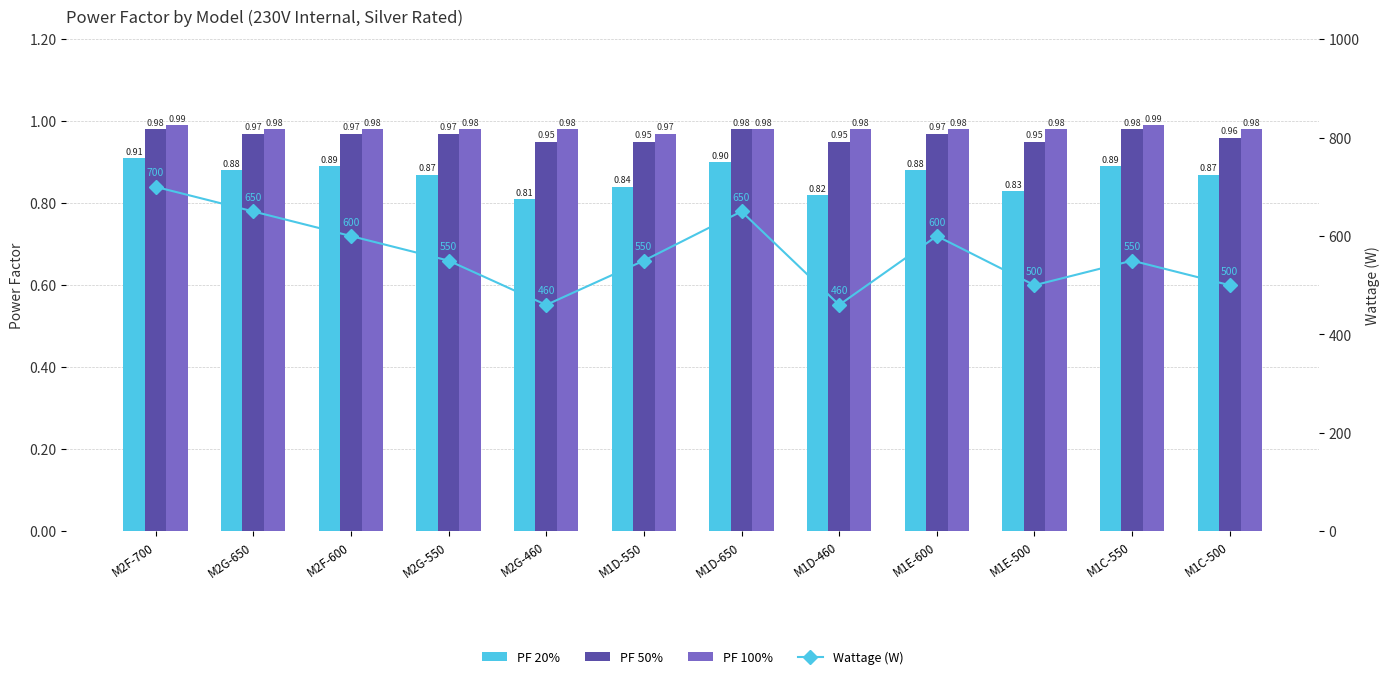

Are the bars grouped side by side (vs. stacked)?

Yes